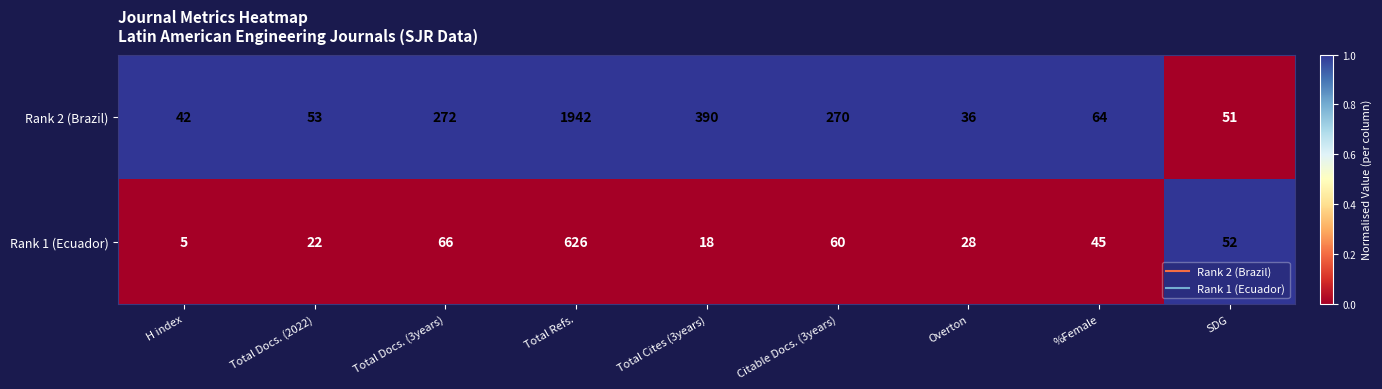

What is the total value across all series at Total Docs. (2022)?

75